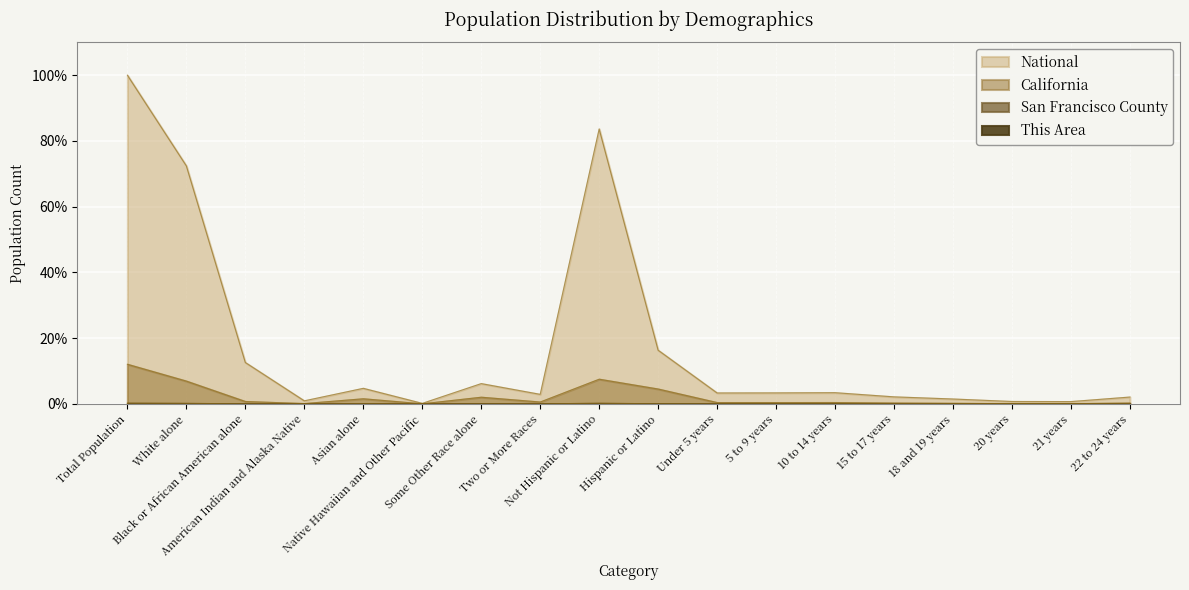

Reading left to right, what are all the values shown in this chart?

This Area: Total Population=0.0	White alone=0.0	Black or African American alone=0.0	American Indian and Alaska Native=0.0	Asian alone=0.0	Native Hawaiian and Other Pacific=0.0	Some Other Race alone=0.0	Two or More Races=0.0	Not Hispanic or Latino=0.0	Hispanic or Latino=0.0	Under 5 years=0.0	5 to 9 years=0.0	10 to 14 years=0.0	15 to 17 years=0.0	18 and 19 years=0.0	20 years=0.0	21 years=0.0	22 to 24 years=0.0
San Francisco County: Total Population=0.3	White alone=0.2	Black or African American alone=0.0	American Indian and Alaska Native=0.0	Asian alone=0.1	Native Hawaiian and Other Pacific=0.0	Some Other Race alone=0.0	Two or More Races=0.0	Not Hispanic or Latino=0.2	Hispanic or Latino=0.0	Under 5 years=0.0	5 to 9 years=0.0	10 to 14 years=0.0	15 to 17 years=0.0	18 and 19 years=0.0	20 years=0.0	21 years=0.0	22 to 24 years=0.0
California: Total Population=12.1	White alone=6.9	Black or African American alone=0.7	American Indian and Alaska Native=0.1	Asian alone=1.6	Native Hawaiian and Other Pacific=0.0	Some Other Race alone=2.0	Two or More Races=0.6	Not Hispanic or Latino=7.5	Hispanic or Latino=4.5	Under 5 years=0.4	5 to 9 years=0.4	10 to 14 years=0.4	15 to 17 years=0.3	18 and 19 years=0.2	20 years=0.1	21 years=0.1	22 to 24 years=0.3
National: Total Population=100.0	White alone=72.4	Black or African American alone=12.6	American Indian and Alaska Native=0.9	Asian alone=4.8	Native Hawaiian and Other Pacific=0.2	Some Other Race alone=6.2	Two or More Races=2.9	Not Hispanic or Latino=83.7	Hispanic or Latino=16.3	Under 5 years=3.3	5 to 9 years=3.4	10 to 14 years=3.4	15 to 17 years=2.2	18 and 19 years=1.5	20 years=0.7	21 years=0.7	22 to 24 years=2.1